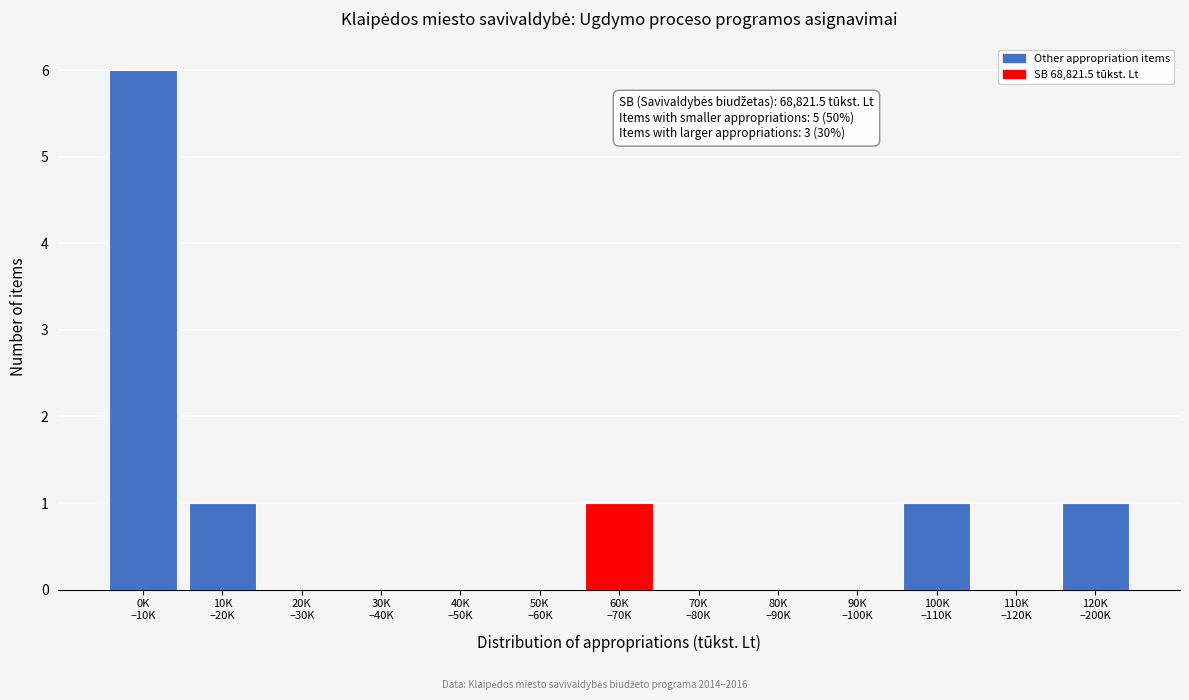

What is the maximum value shown in the chart?

6